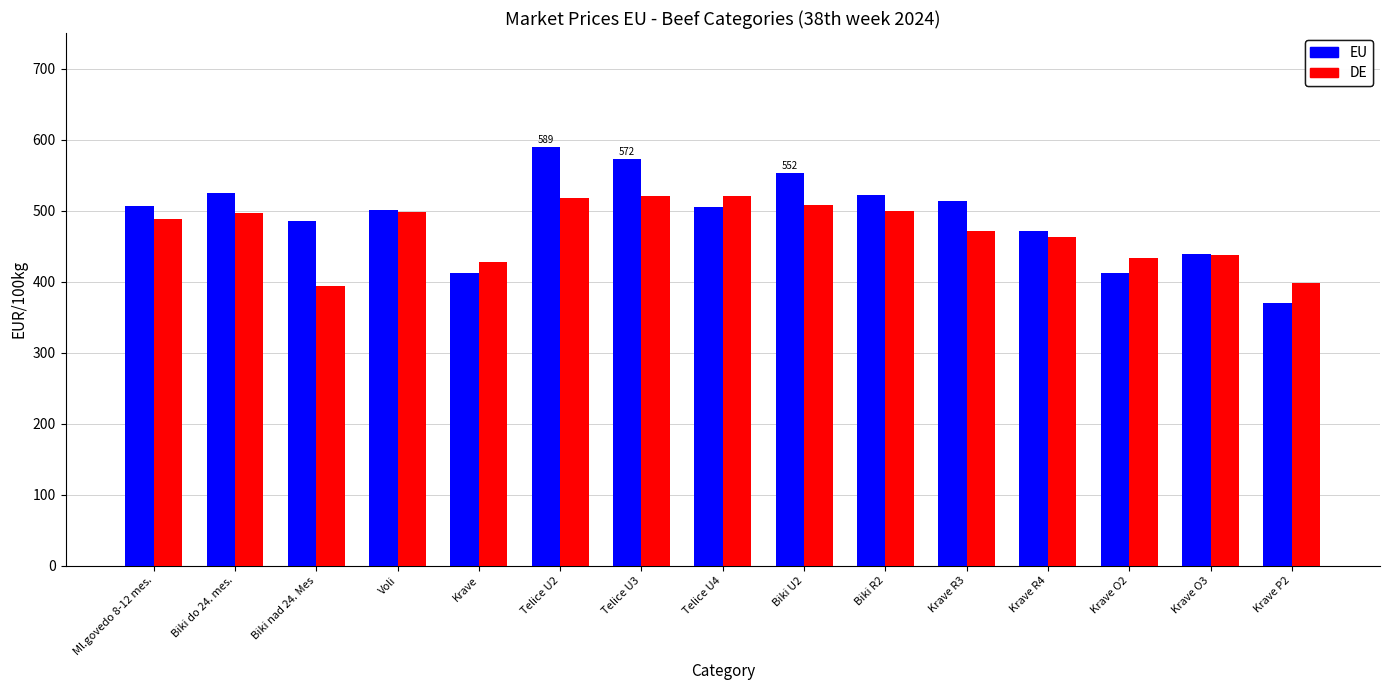

How many data points in EU are less than 504?

7